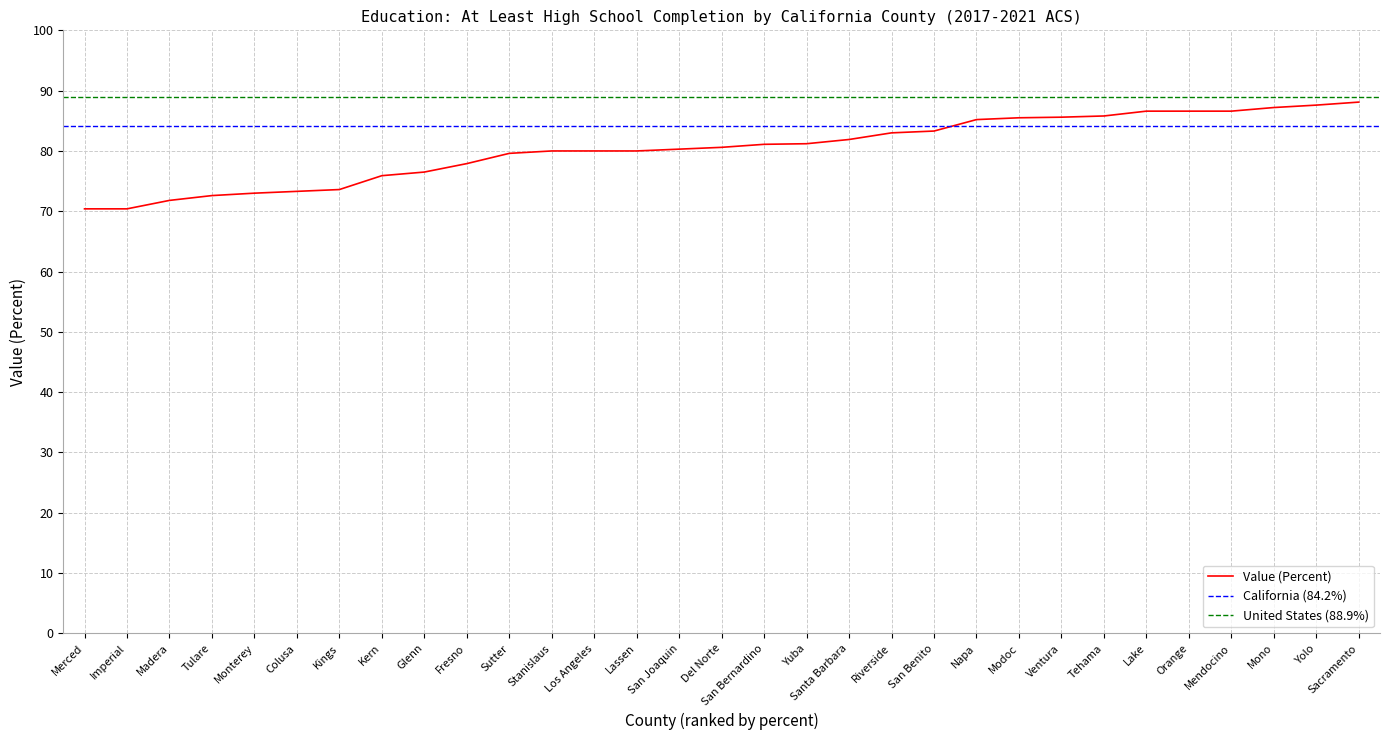

Approximately how many times larger is the value at Orange compared to Lassen?

1.1